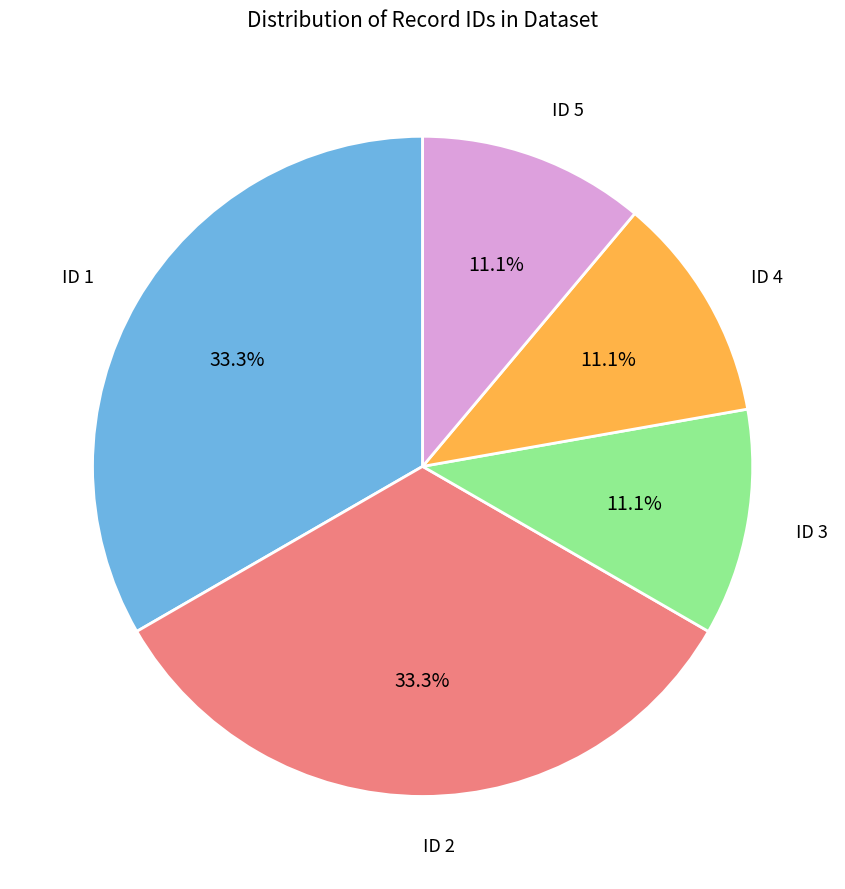

Does any single category account for the majority?

No